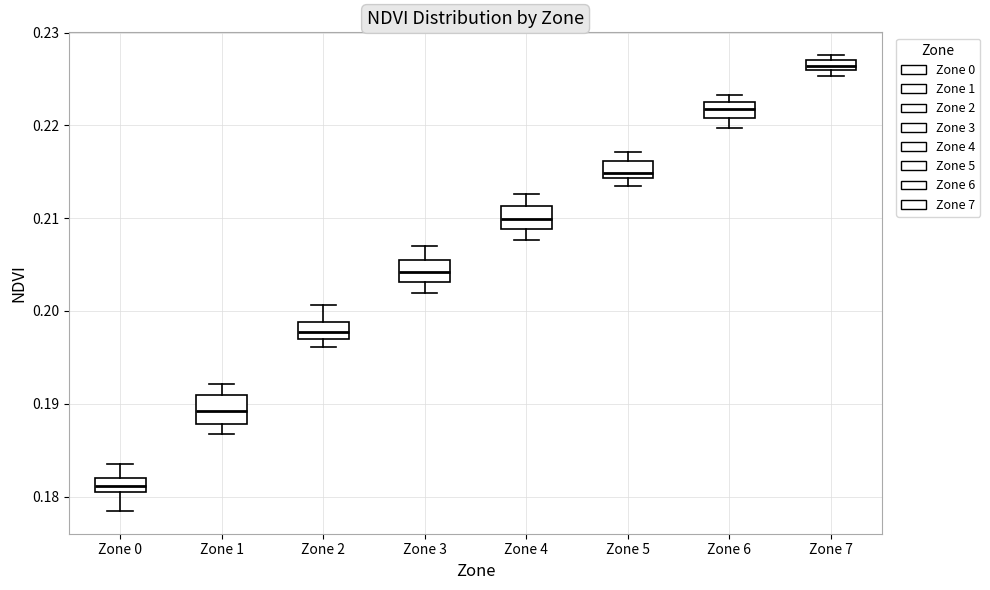

Where is the lower edge of the box for Zone 7 on the y-axis? The values are not printed on the chart, so give them approximately, as read against the axis.

0.226